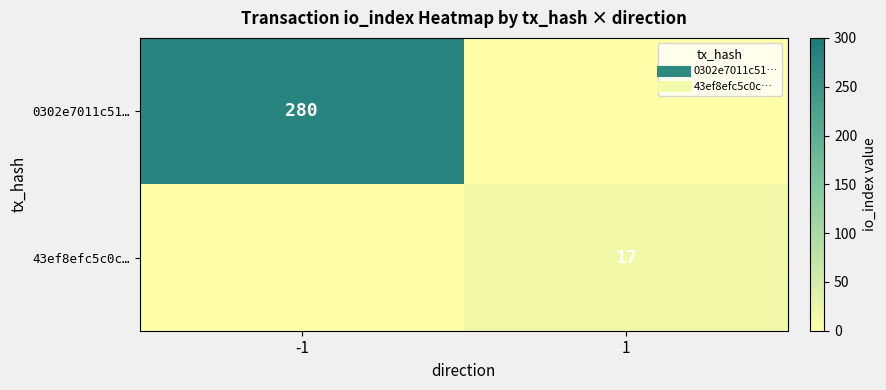

What is the maximum value shown in the chart?

280